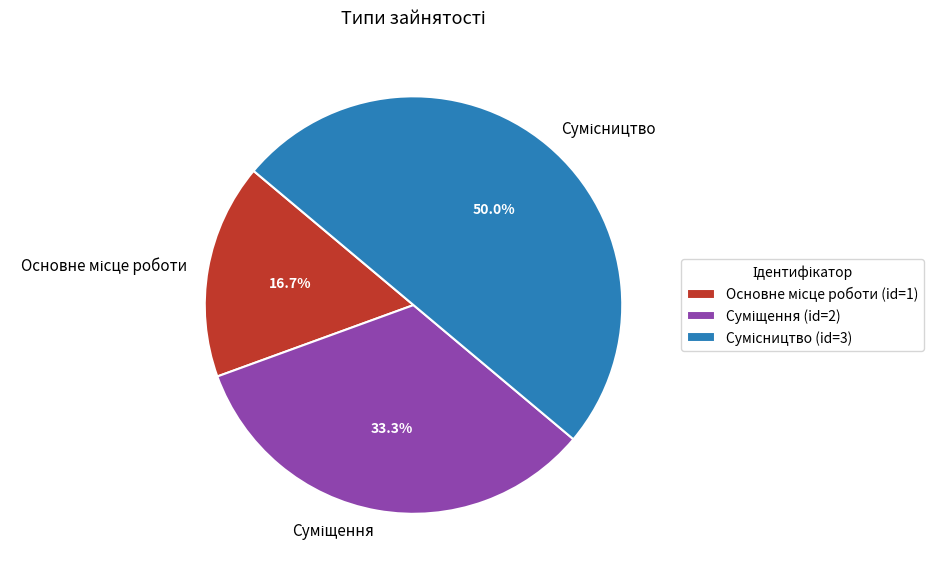

To the nearest percent, what portion does Суміщення represent?

33%